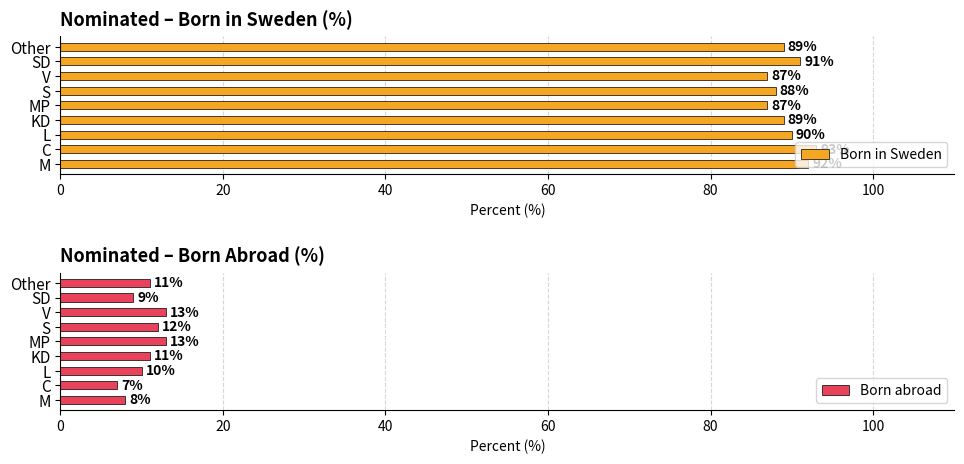

How many bars are there in total?

18